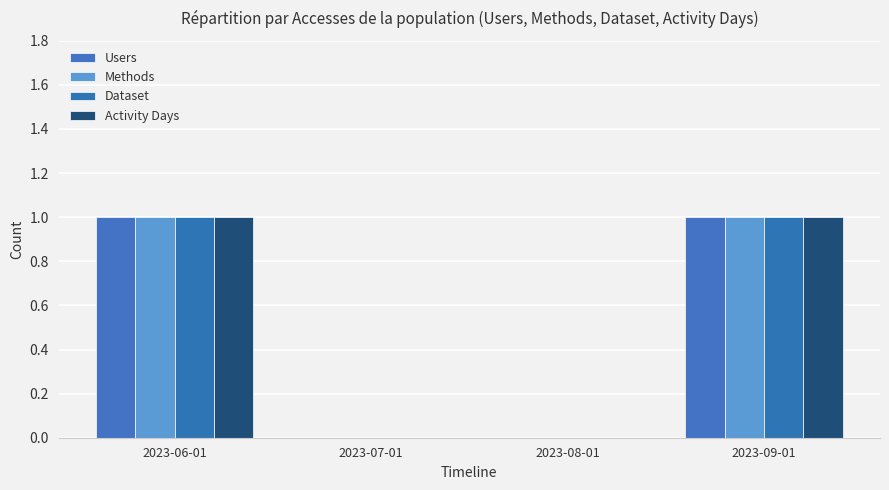

List the series in order of their peak value, highest first.

Users, Methods, Dataset, Activity Days